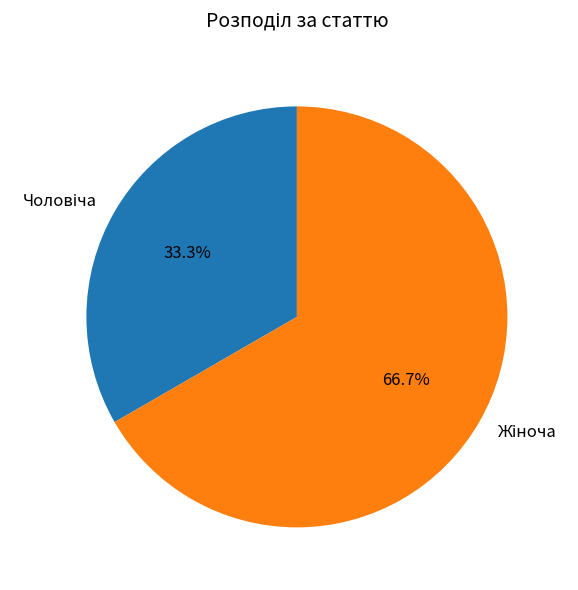

Does any single category account for the majority?

Yes